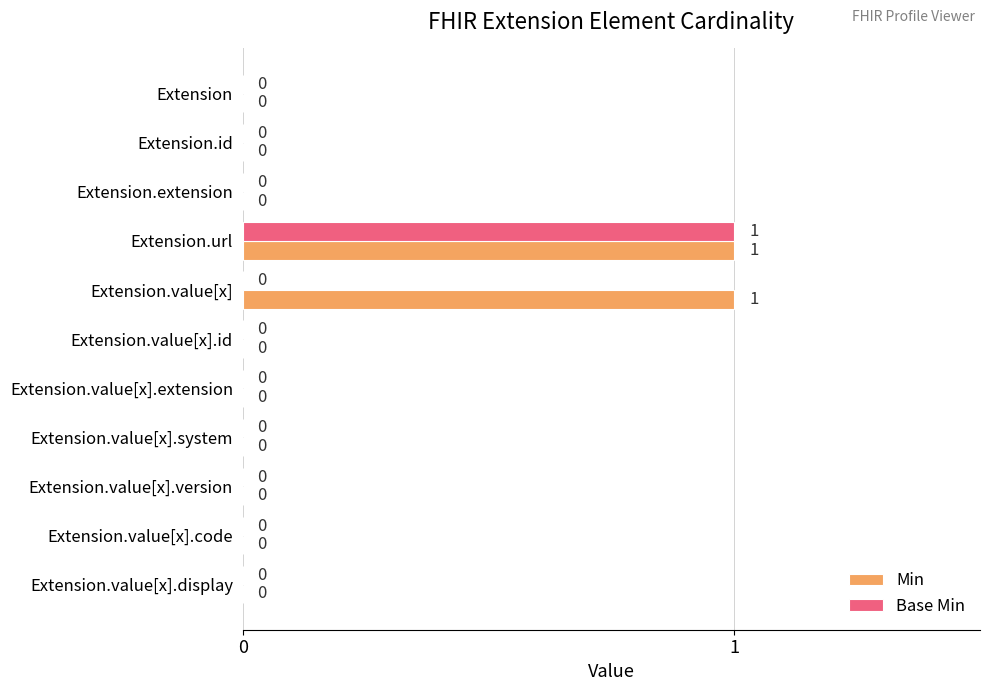

Is it true that Min equals 0 at Extension.value[x].version?

True